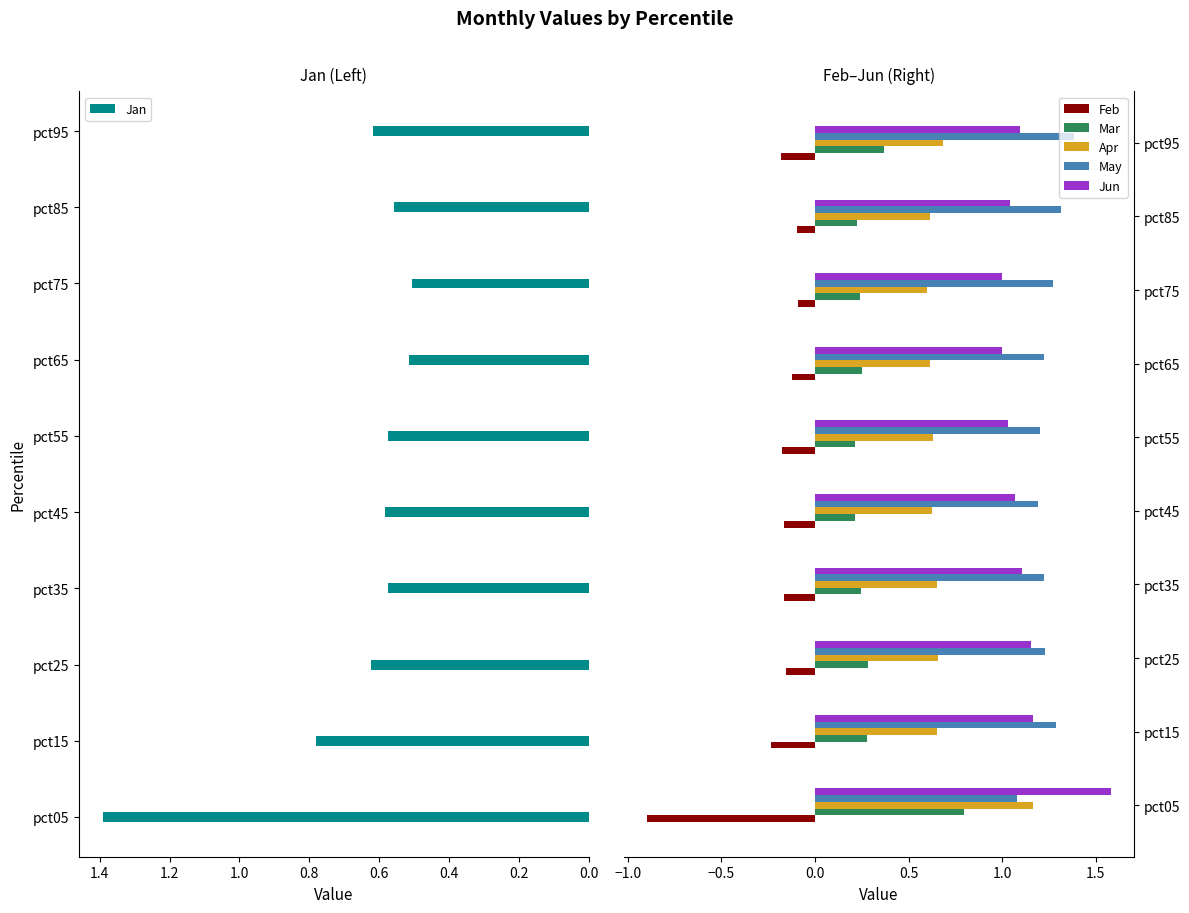

Are the bars horizontal?

Yes